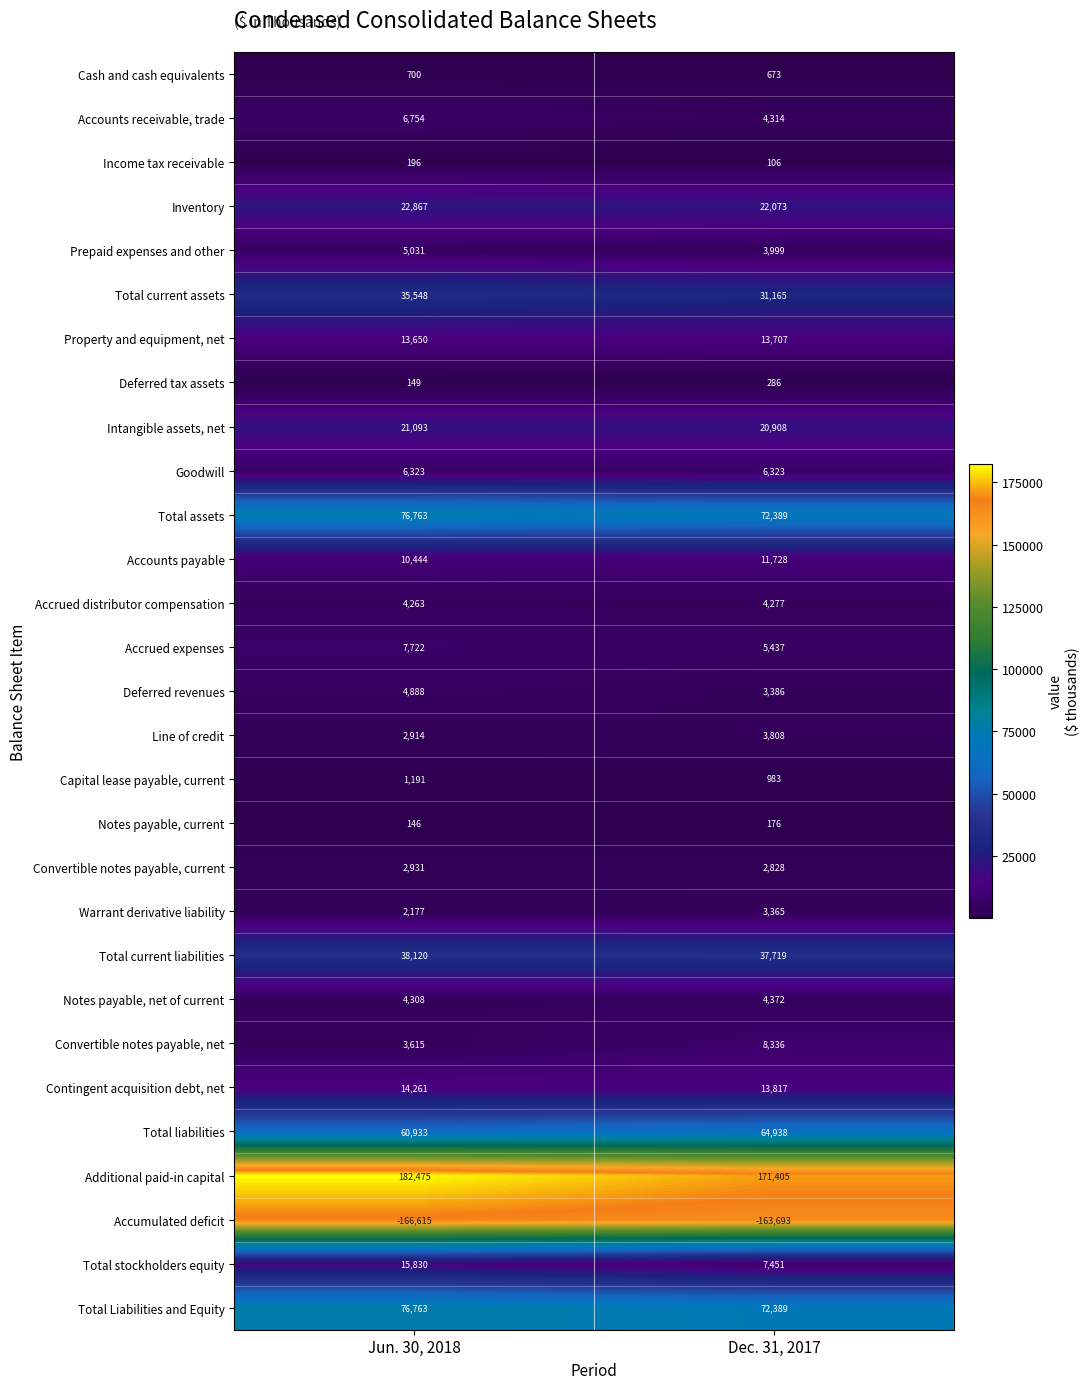

What is the total value across all series at Jun. 30, 2018?

455440